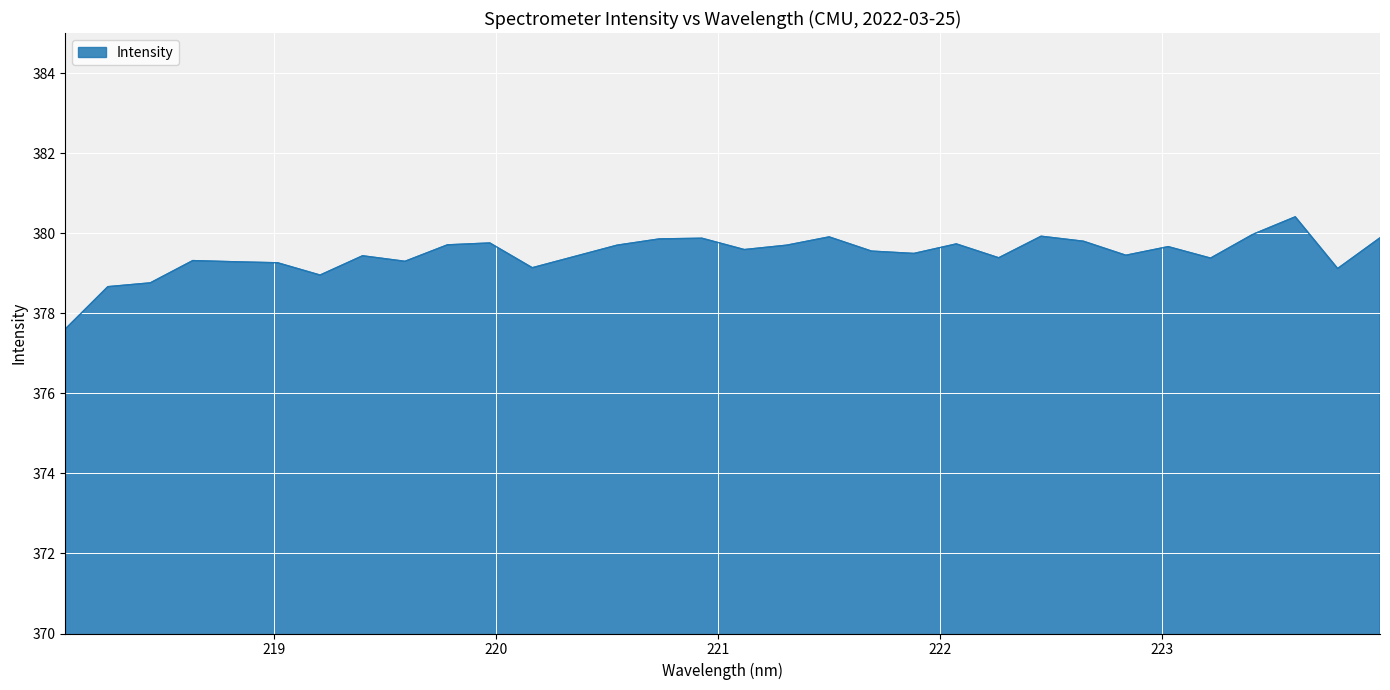

What is the difference between the second highest and minimum values?

2.4